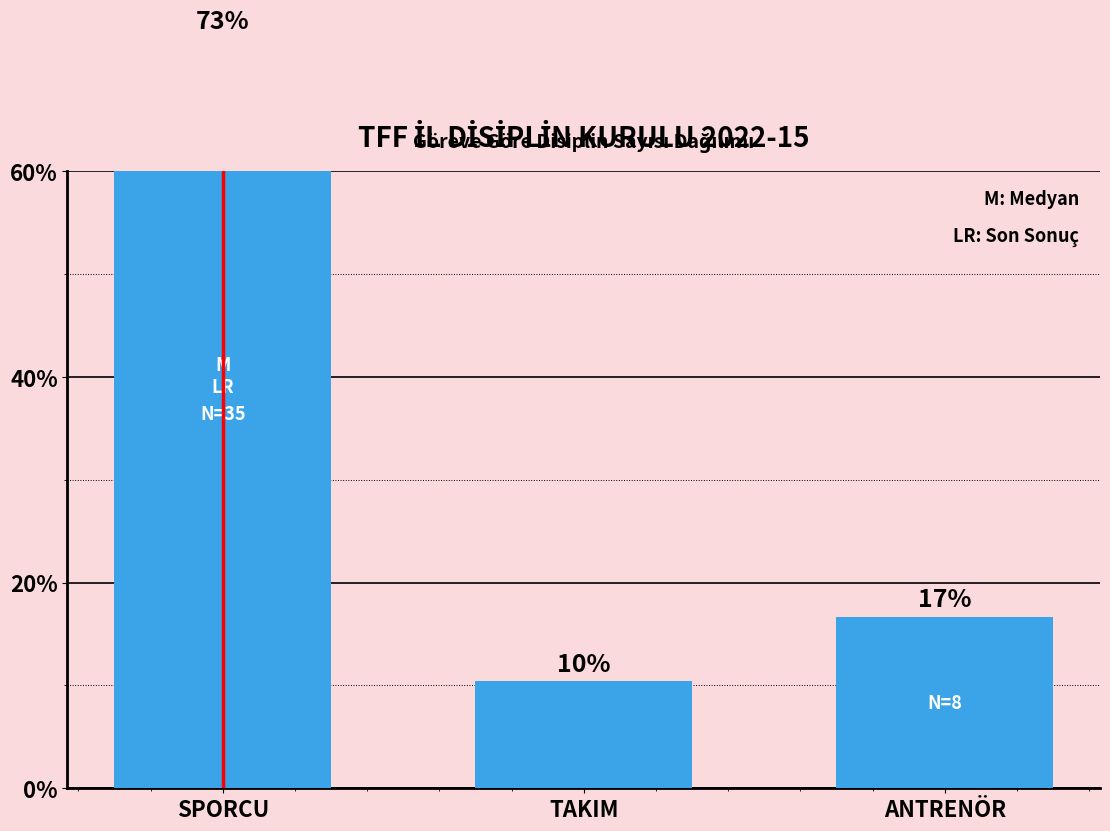

The chart shows a value of 4.8 at ANTRENÖR. True or false?

False